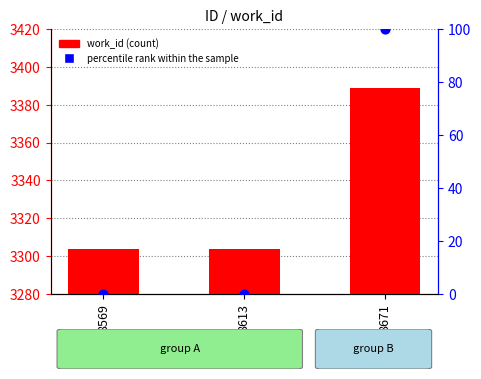

Which series has the largest total across all categories?

work_id